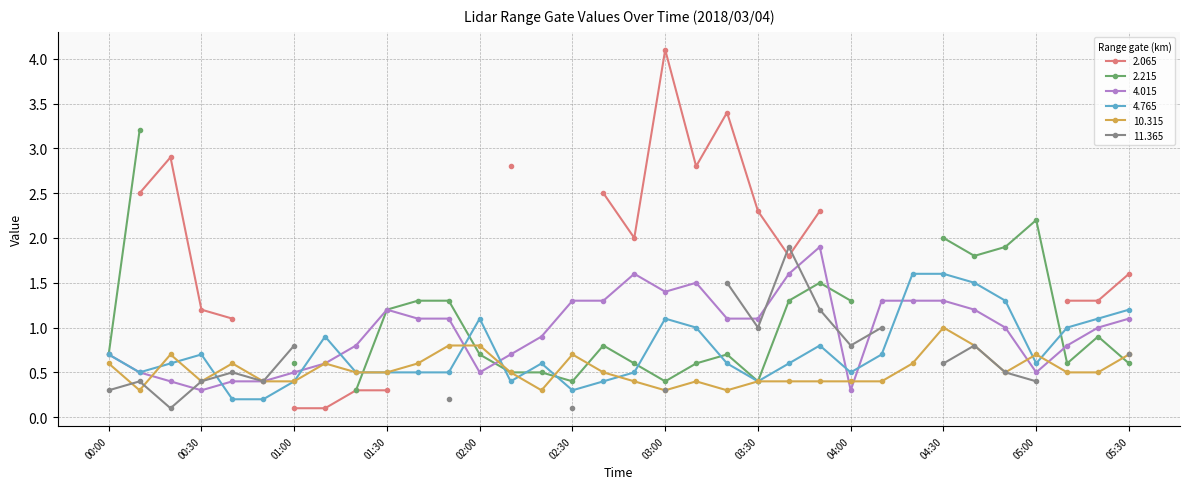

Where do 4.765 and 10.315 first cross each other?

00:10 and 00:20